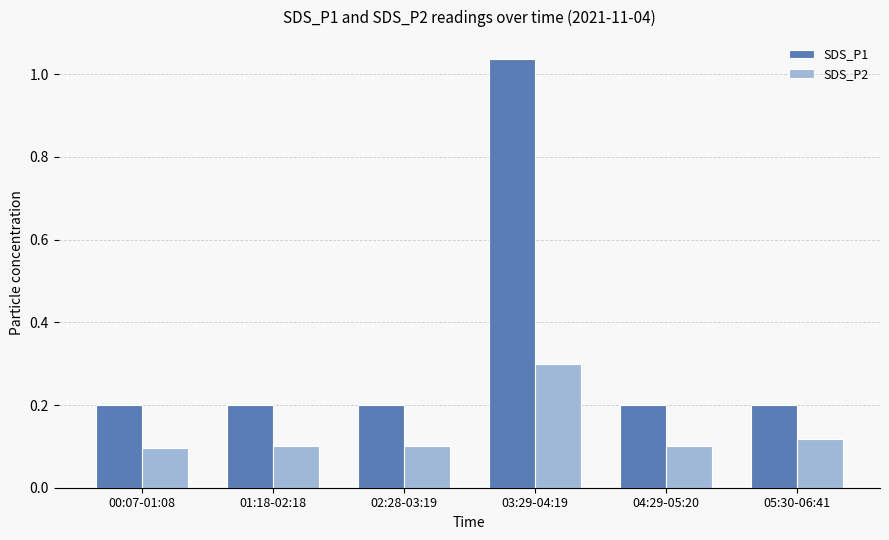

What is the total value across all series at 05:30-06:41?

0.3